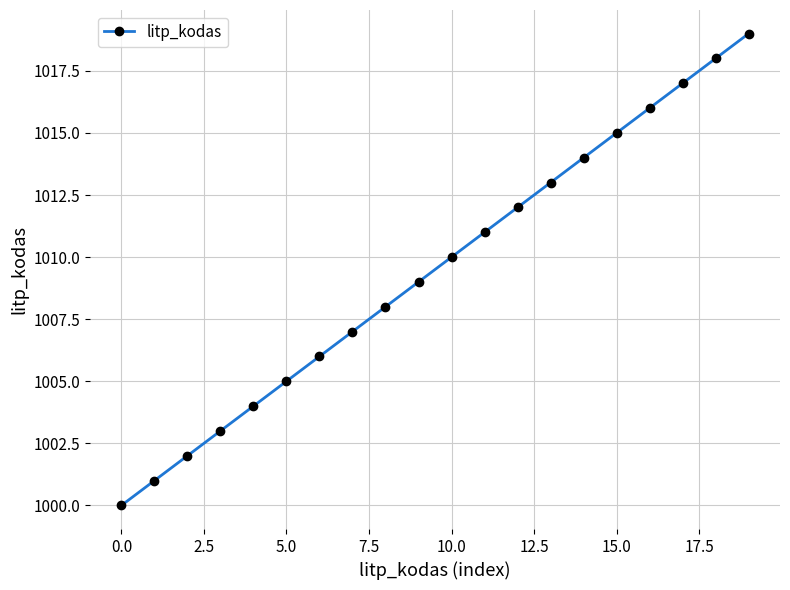

Is this an area chart (filled region under the line)?

No